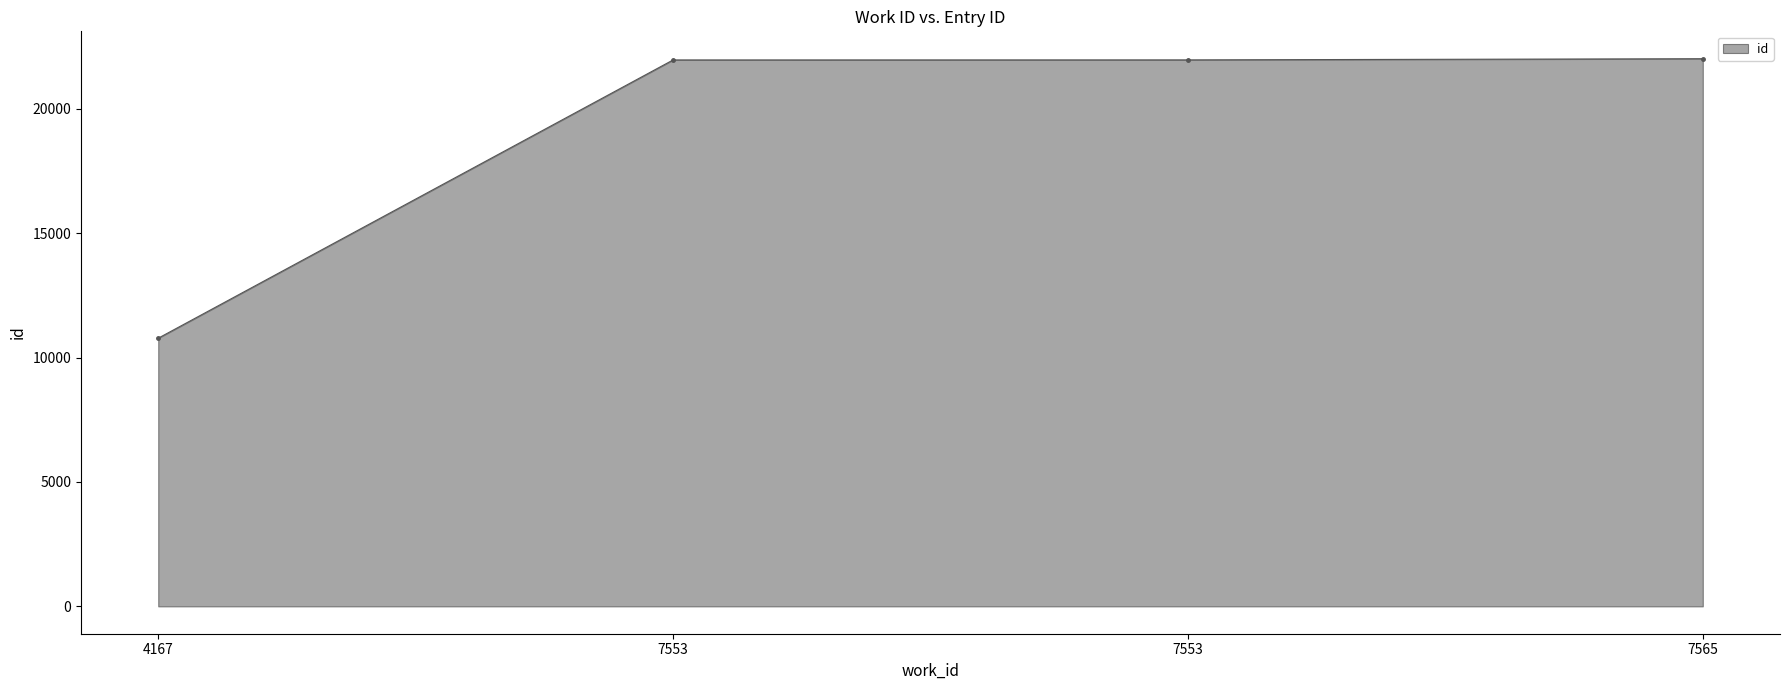

What is the change in value from 4167 to 7565?

+11235